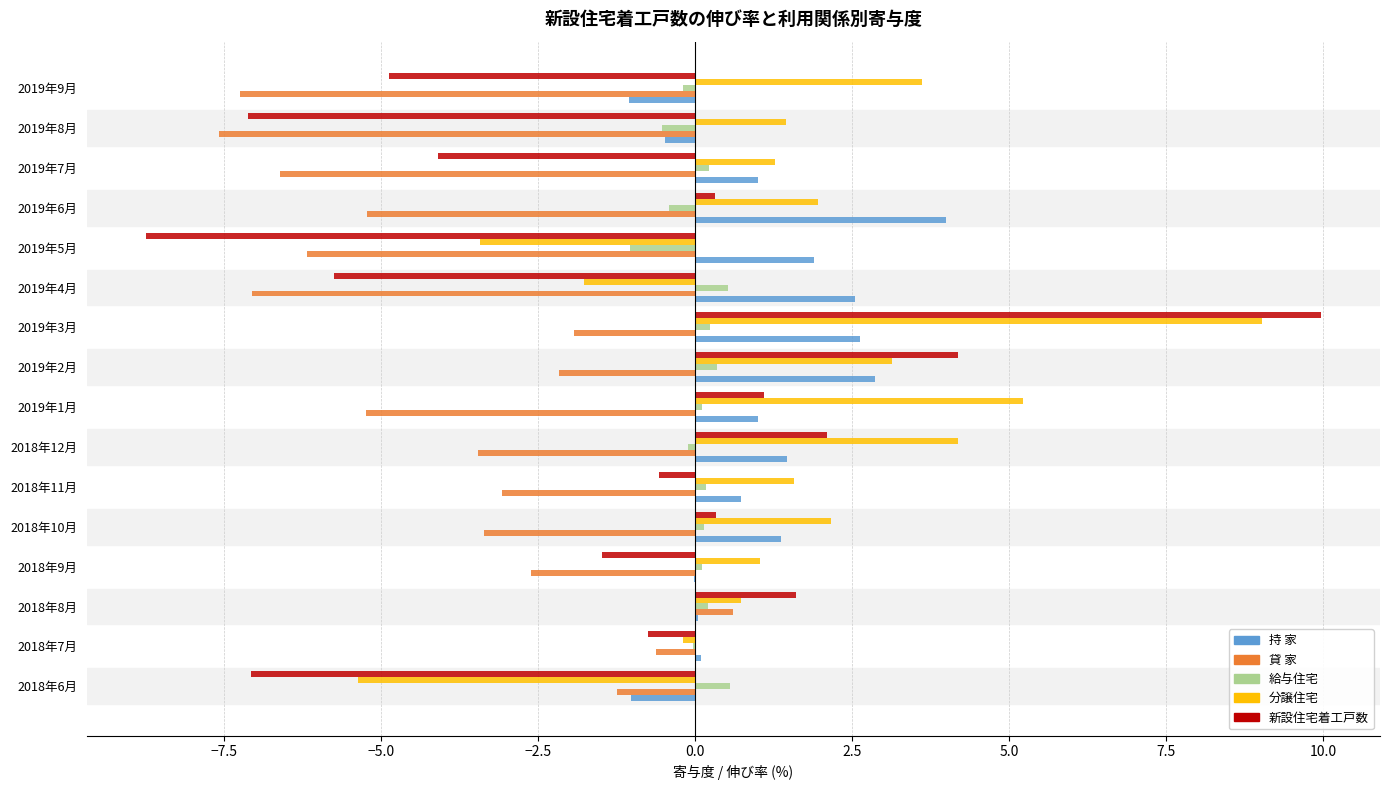

Is the value of 給与住宅 at 2019年9月 greater than the value of 新設住宅着工戸数 at 2018年7月?

Yes